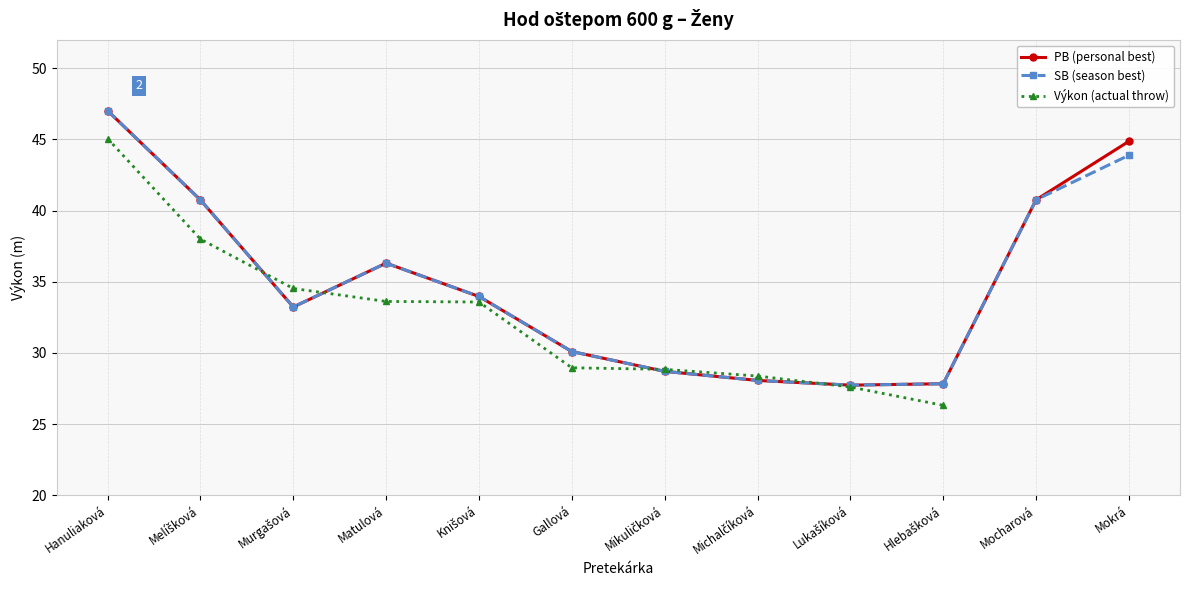

Rank the categories by PB (personal best) value from highest to lowest.

Hanuliaková, Mokrá, Mocharová, Melíšková, Matulová, Knišová, Murgašová, Gallová, Mikuličková, Michalčíková, Hlebašková, Lukašíková